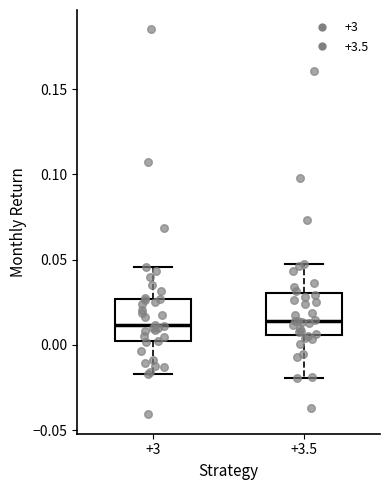

Reading left to right, transcribe this box plot: for each box, give where its median line is, the range the box spans, and where its two whiskers end, as read against the y-axis. The values are not printed on the chart, so give them approximately, as read against the axis.

+3: median 0.010, box 0.000 to 0.025, whiskers -0.015 to 0.045
+3.5: median 0.015, box 0.005 to 0.030, whiskers -0.020 to 0.045